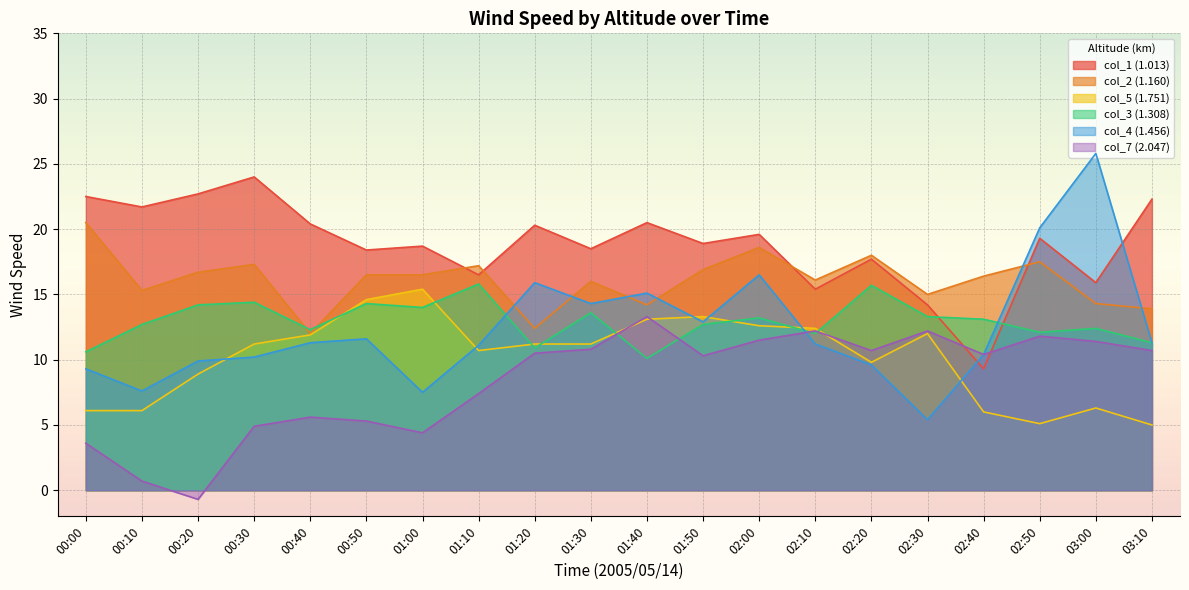

Which series changed the most between 00:50 and 02:20?

col_7 (2.047)